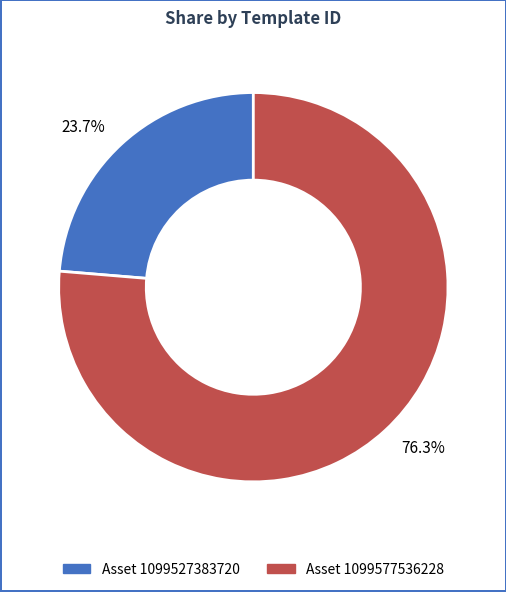

Does any single category account for the majority?

Yes